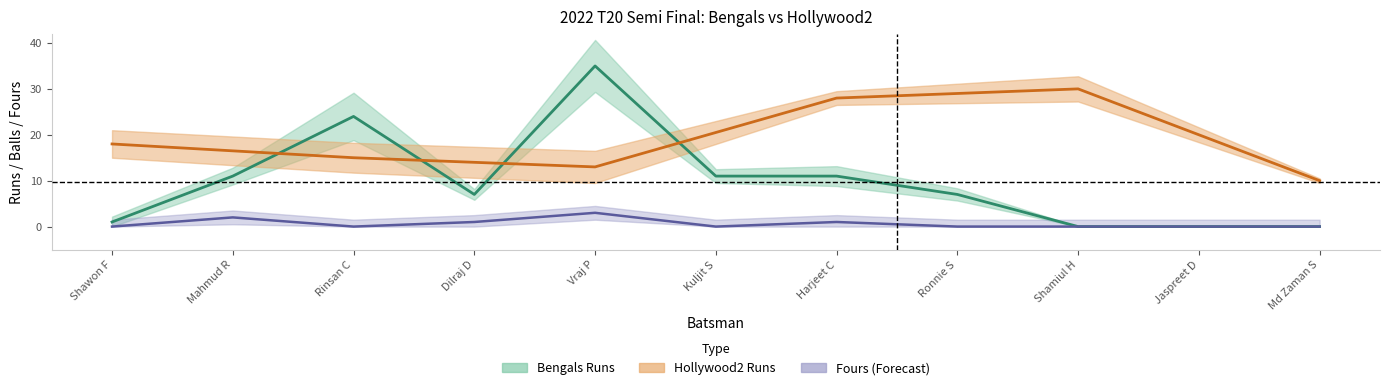

What is the label of the 7th point from the left?

Harjeet C